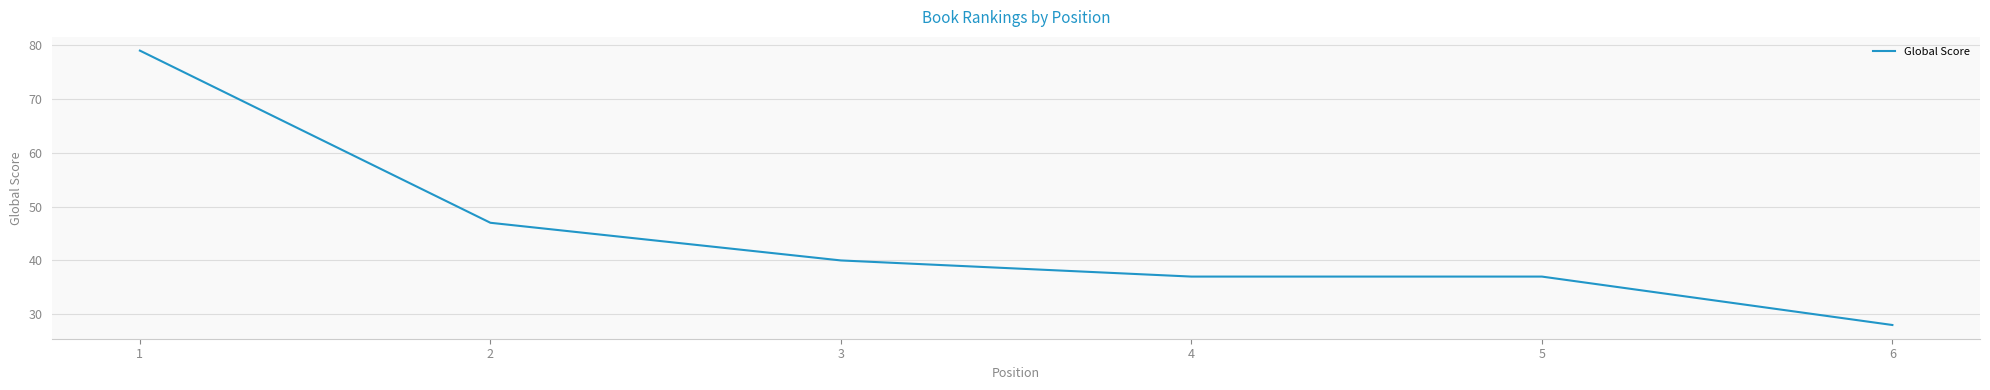

Which label corresponds to the largest value in the chart?

1